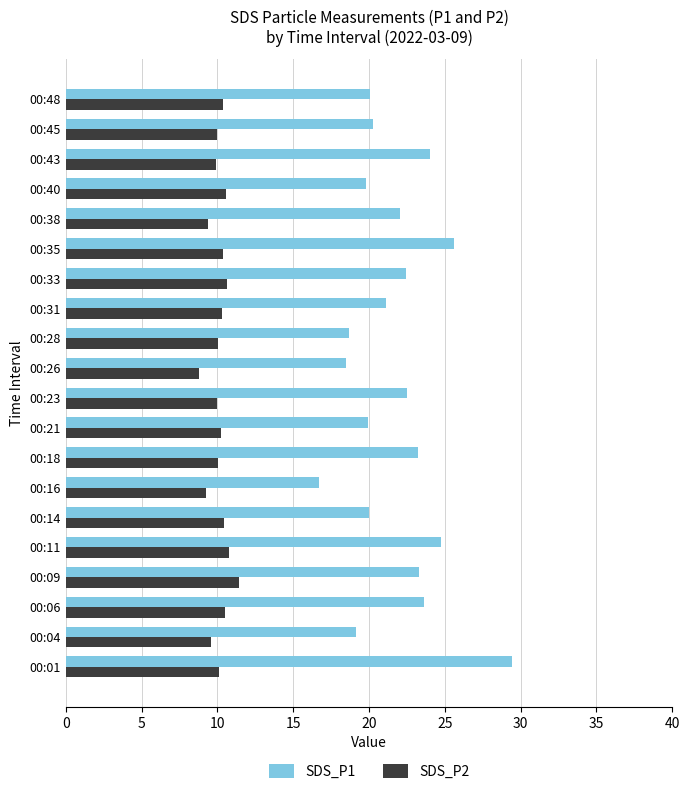

Count the number of data series in this chart.

2